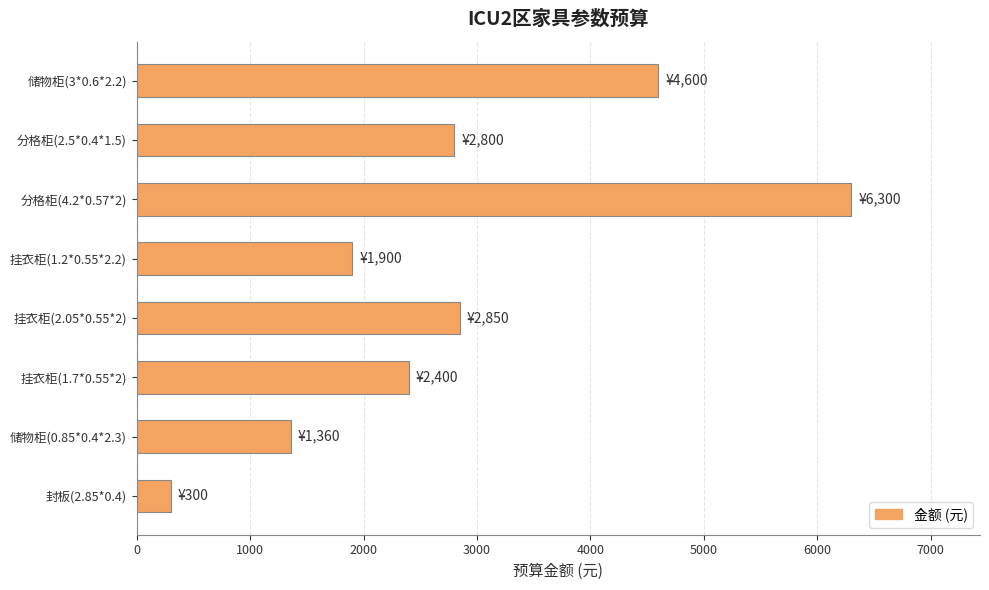

How many distinct data groups are displayed?

1